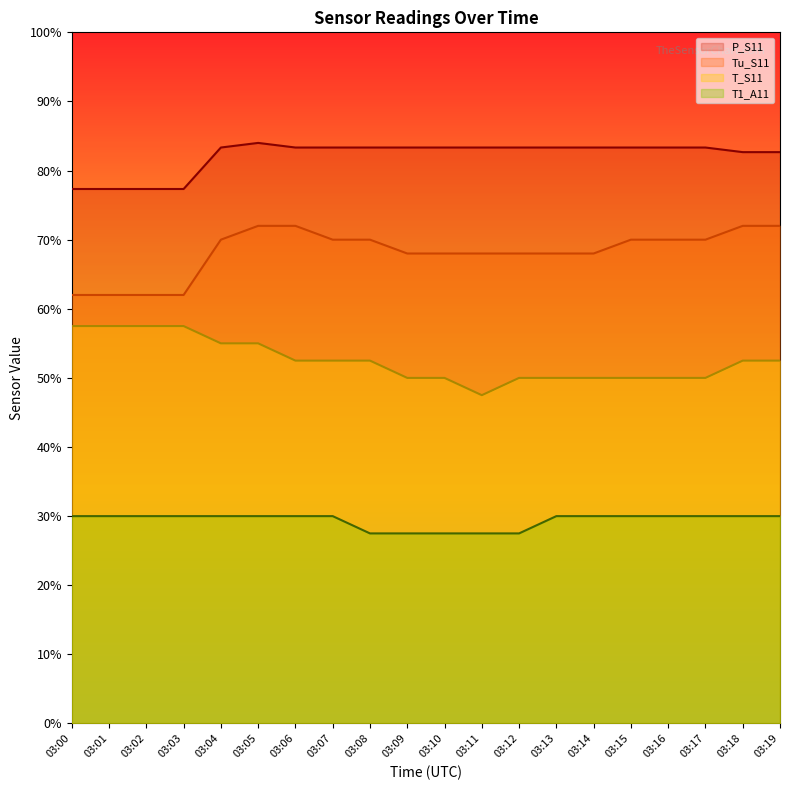

Which series has the largest total across all categories?

P_S11